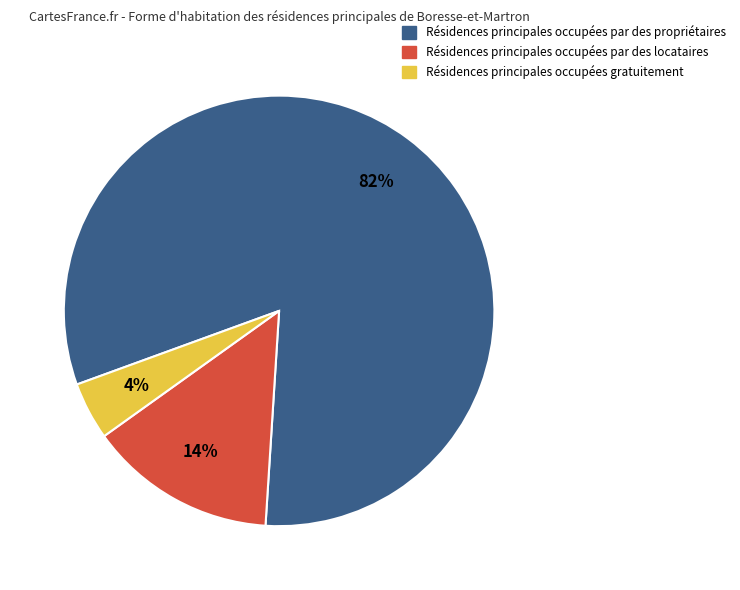

Does any single category account for the majority?

Yes